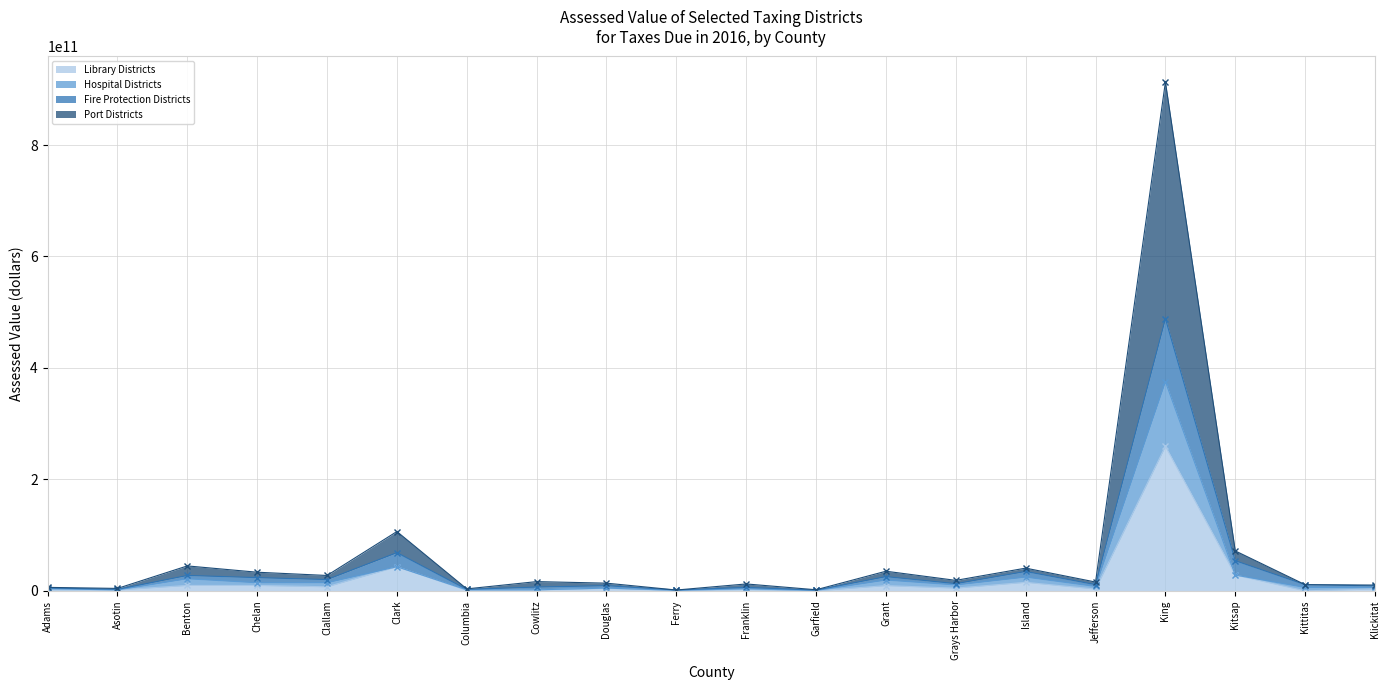

At which category does the chart reach its peak across all series?

King